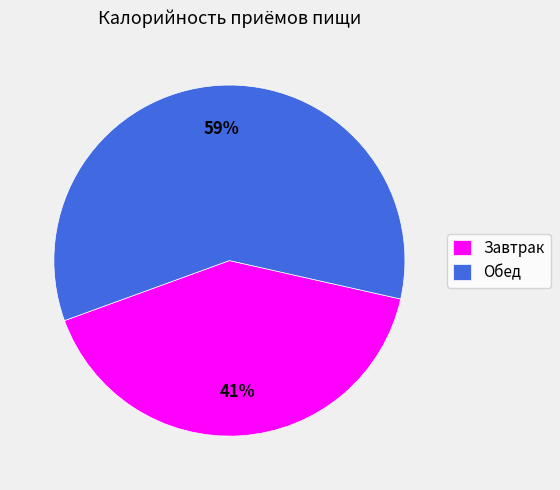

Is the sum of Обед and Завтрак greater than half?

Yes